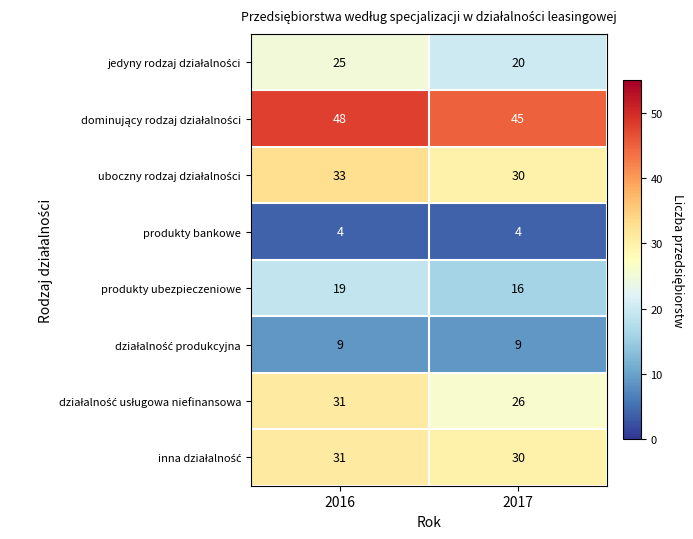

What is the difference between the highest and lowest values at 2017?

41